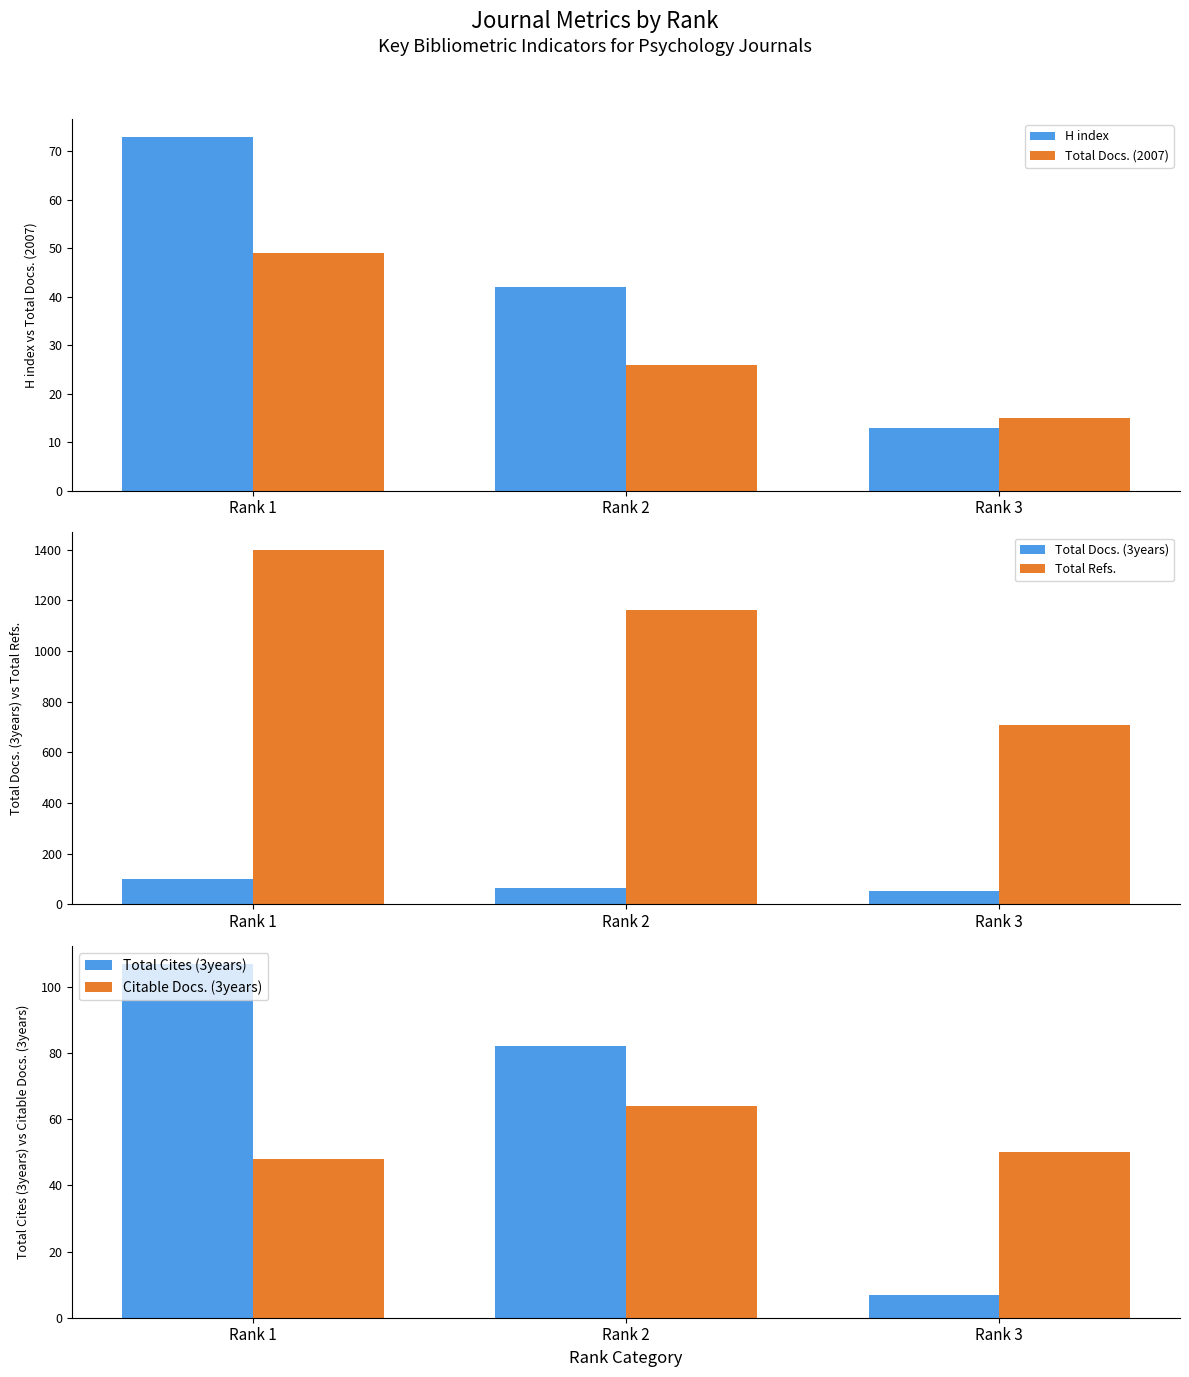

Which has a higher value, Rank 1 or Rank 3?

Rank 1